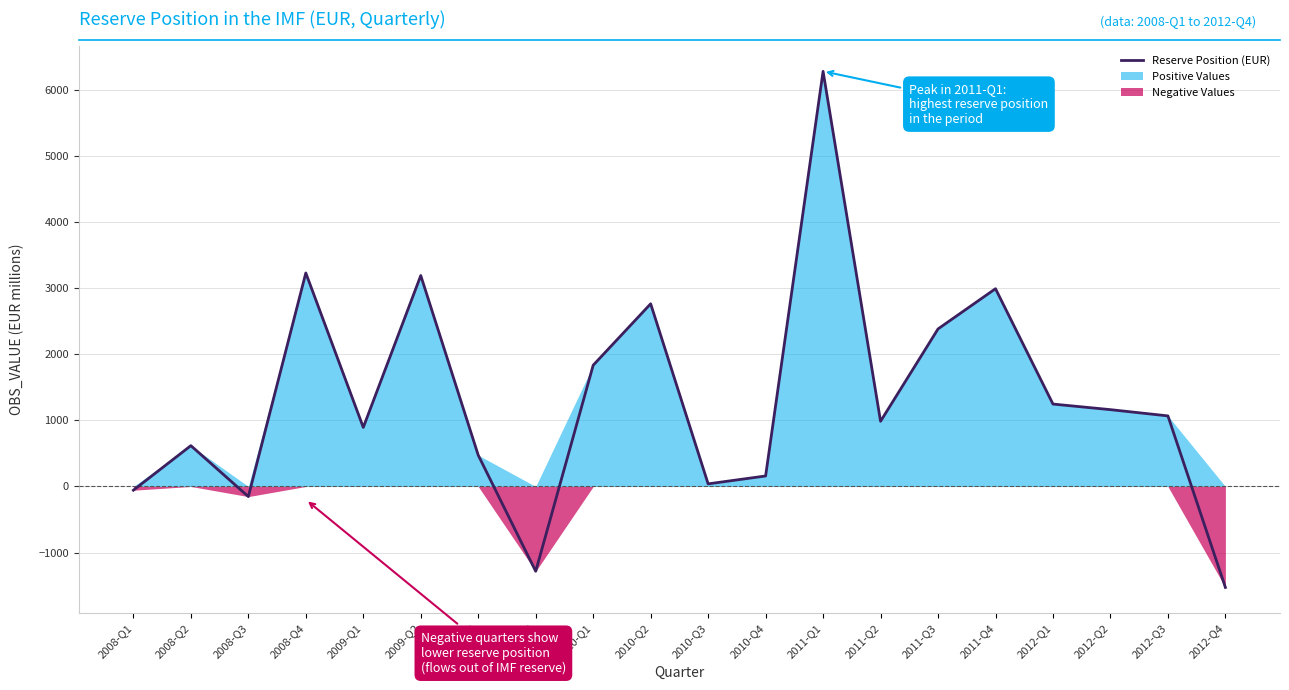

What is the minimum value shown in the chart?

-1526.1